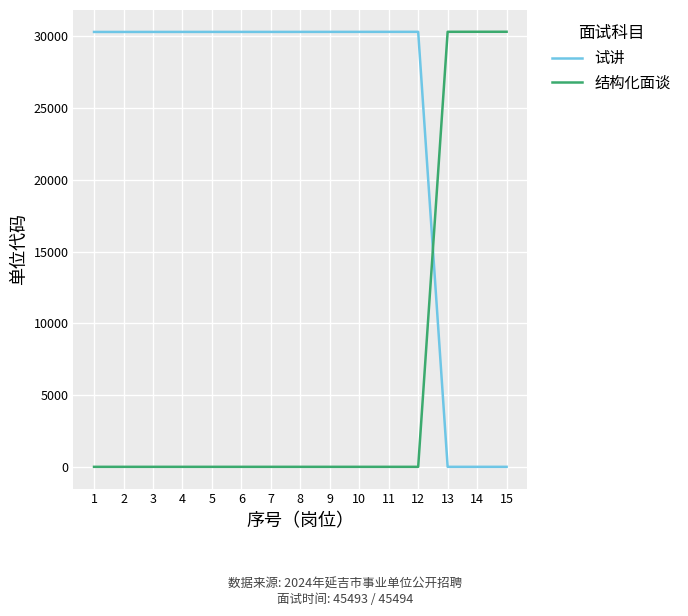

Count the number of categories in the chart.

15